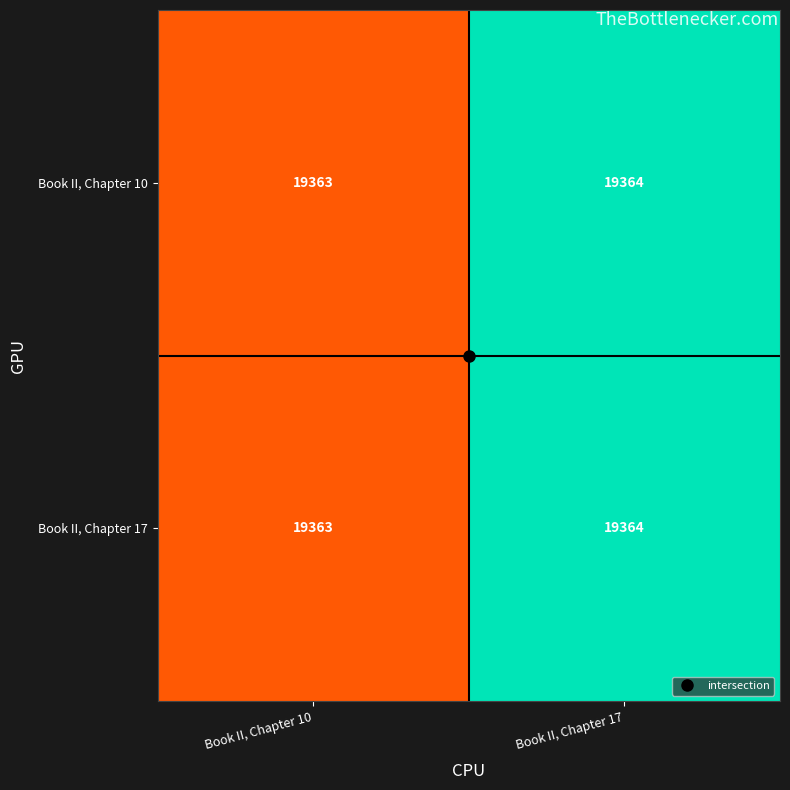

At which category is the sum across all series the highest?

Book II, Chapter 17